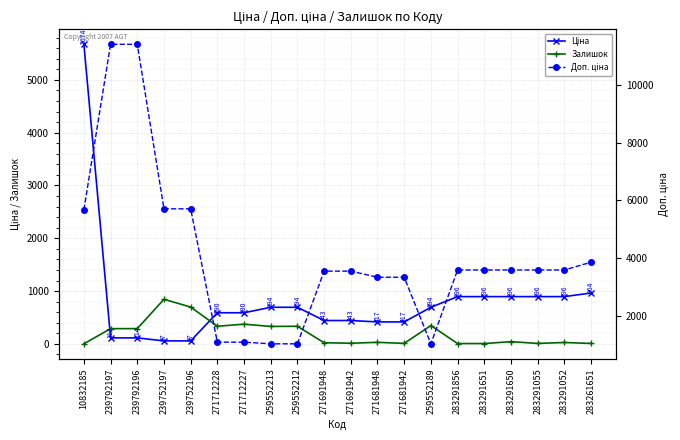

Reading left to right, what are all the values shown in this chart?

Ціна: 10832185=5673.8	239792197=114.1	239792196=114.1	239752197=57.0	239752196=57.0	271712228=589.9	271712227=589.9	259552213=693.7	259552212=693.7	271691948=443.1	271691942=443.1	271681948=416.6	271681942=416.6	259552189=693.7	283291856=895.9	283291651=895.9	283291650=895.9	283291055=895.9	283291052=895.9	283261651=963.5
Залишок: 10832185=2.0	239792197=289.0	239792196=290.0	239752197=845.0	239752196=698.0	271712228=334.0	271712227=374.0	259552213=331.0	259552212=334.0	271691948=22.0	271691942=13.0	271681948=30.0	271681942=10.0	259552189=348.0	283291856=7.0	283291651=7.0	283291650=43.0	283291055=9.0	283291052=27.0	283261651=9.0
Доп. ціна: 10832185=5673.8	239792197=11410.0	239792196=11410.0	239752197=5705.0	239752196=5705.0	271712228=1081.7	271712227=1081.7	259552213=1024.6	259552212=1024.6	271691948=3545.0	271691942=3545.0	271681948=3332.5	271681942=3332.5	259552189=1024.6	283291856=3583.6	283291651=3583.6	283291650=3583.6	283291055=3583.6	283291052=3583.6	283261651=3854.0